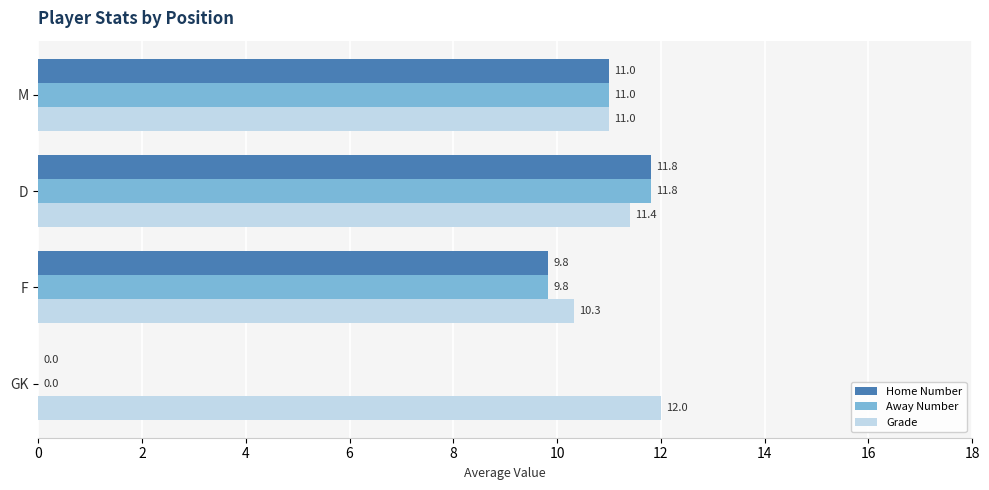

Which series has the largest total across all categories?

Grade